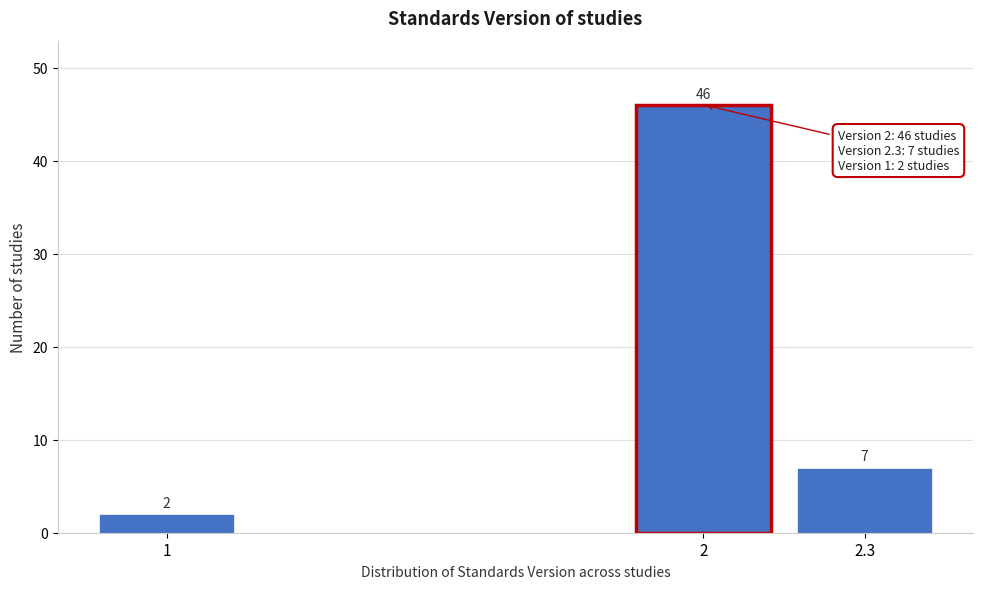

Reading left to right, extract all data points from this chart.

2	46	7